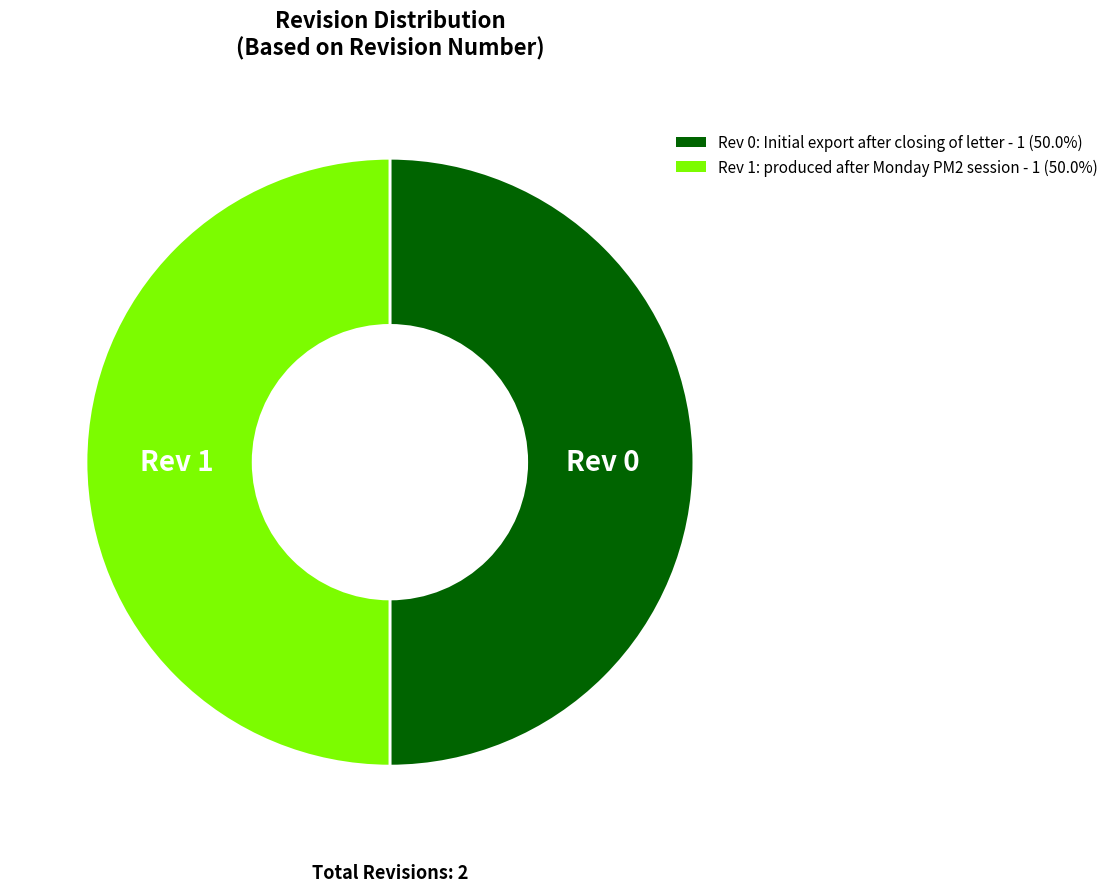

Combined, do Rev 0: Initial export after closing of letter - 1 (50.0%) and Rev 1: produced after Monday PM2 session - 1 (50.0%) account for over 50%?

Yes